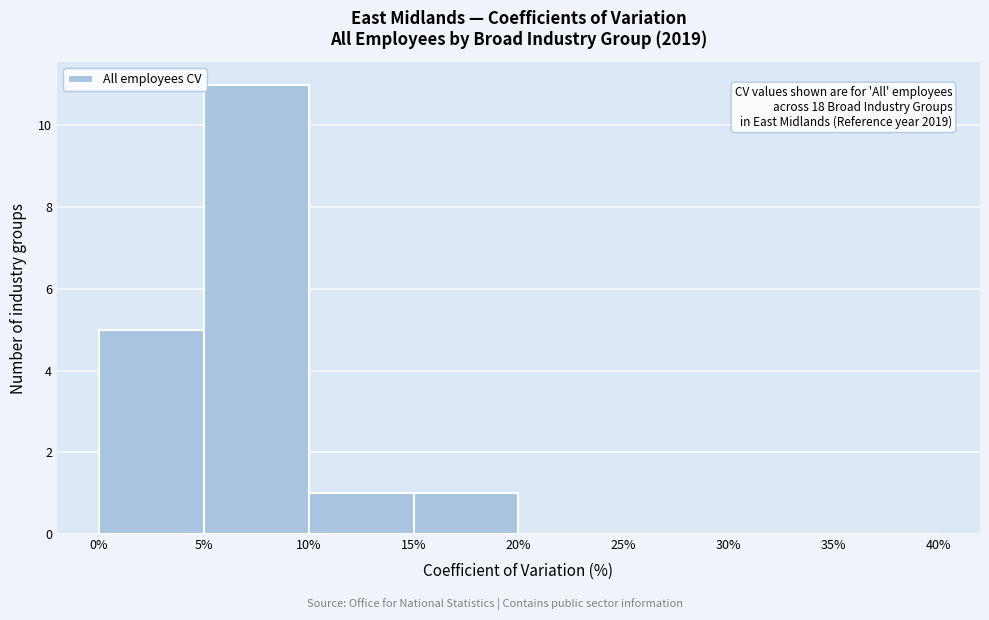

Which range on the x-axis has the tallest bar?

5% to 10%